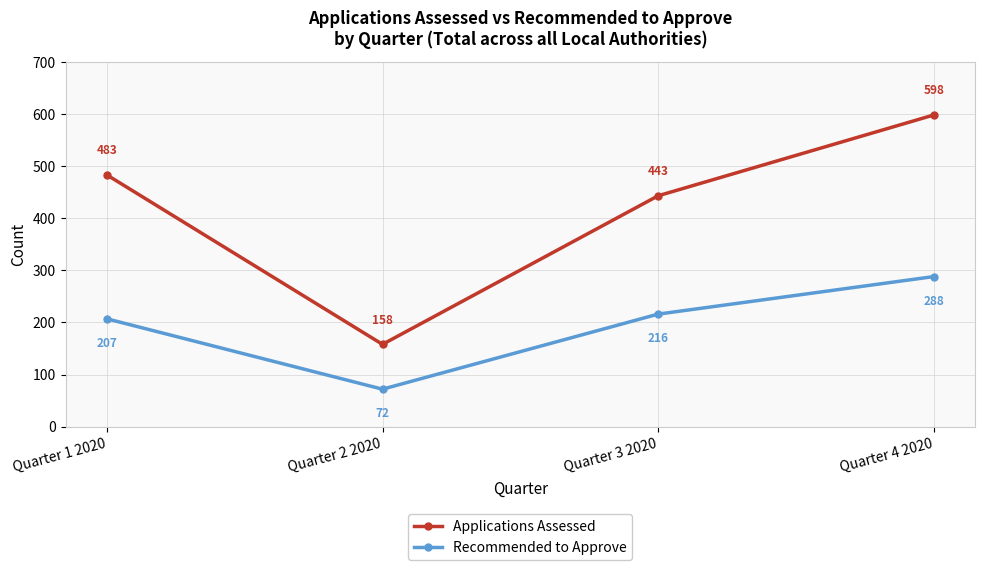

What is the total value across all series at Quarter 3 2020?

659